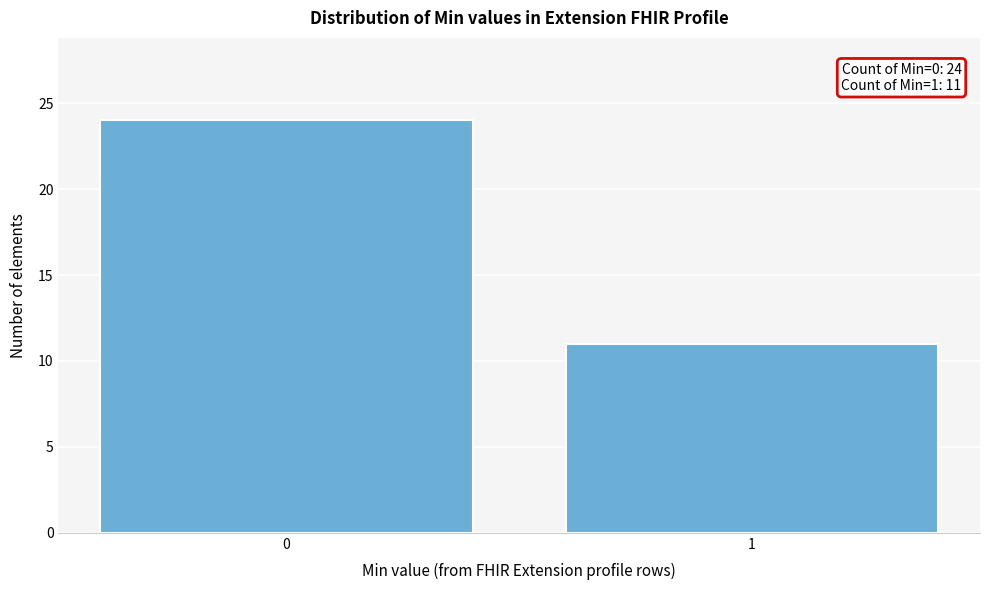

Reading right to left, list all the values displayed in this chart.

11	24